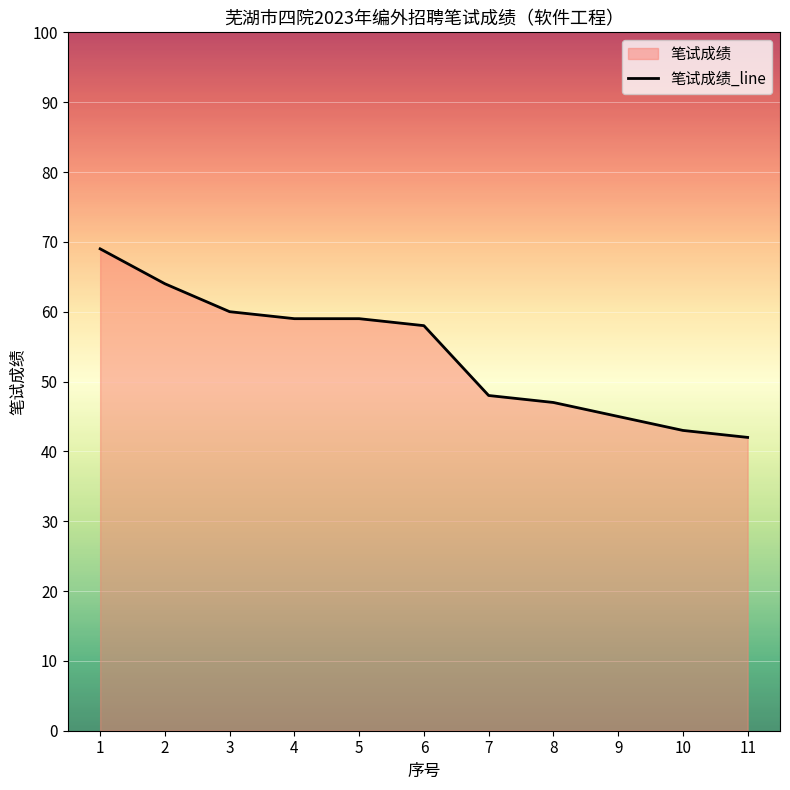

What is the change in value from 6 to 8?

-11